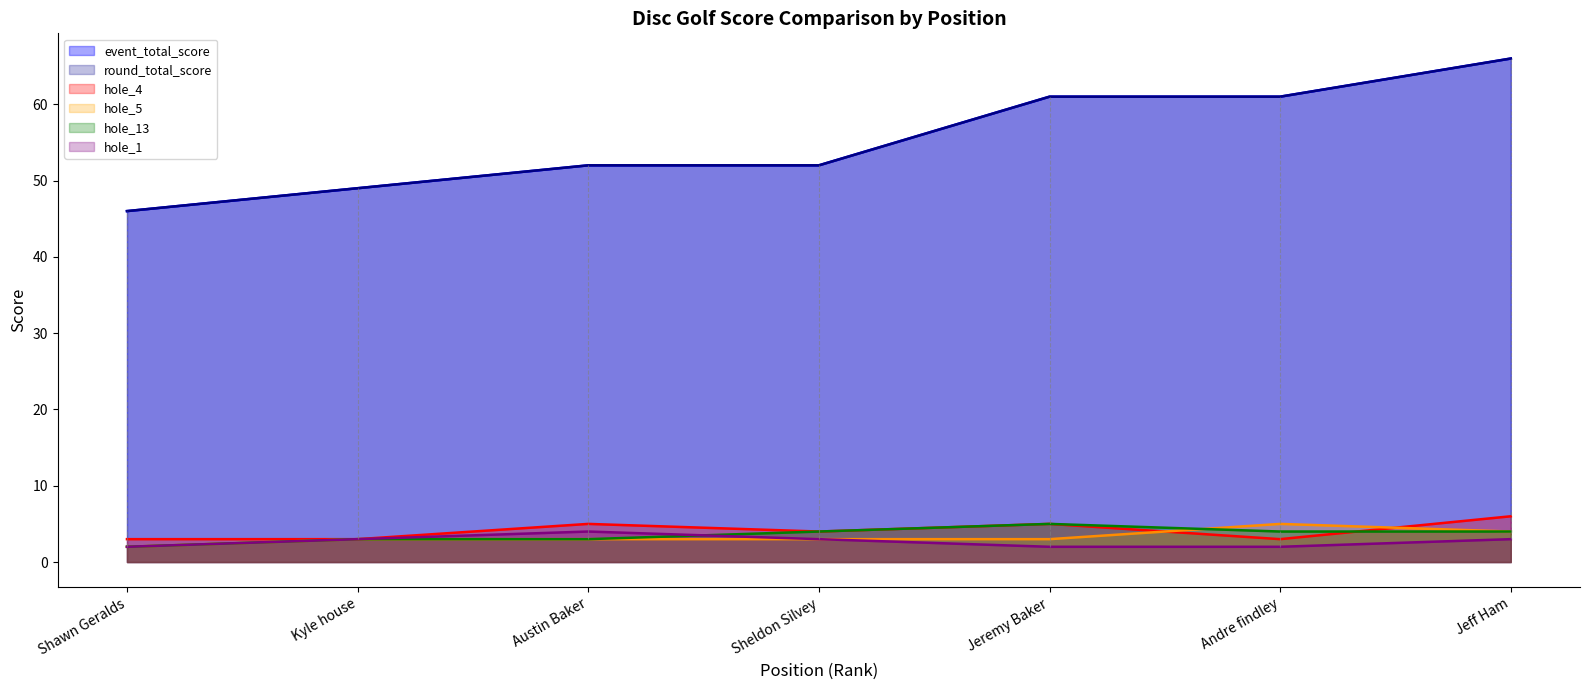

What is the difference between the maximum and minimum values in the hole_5 (line) series?

3